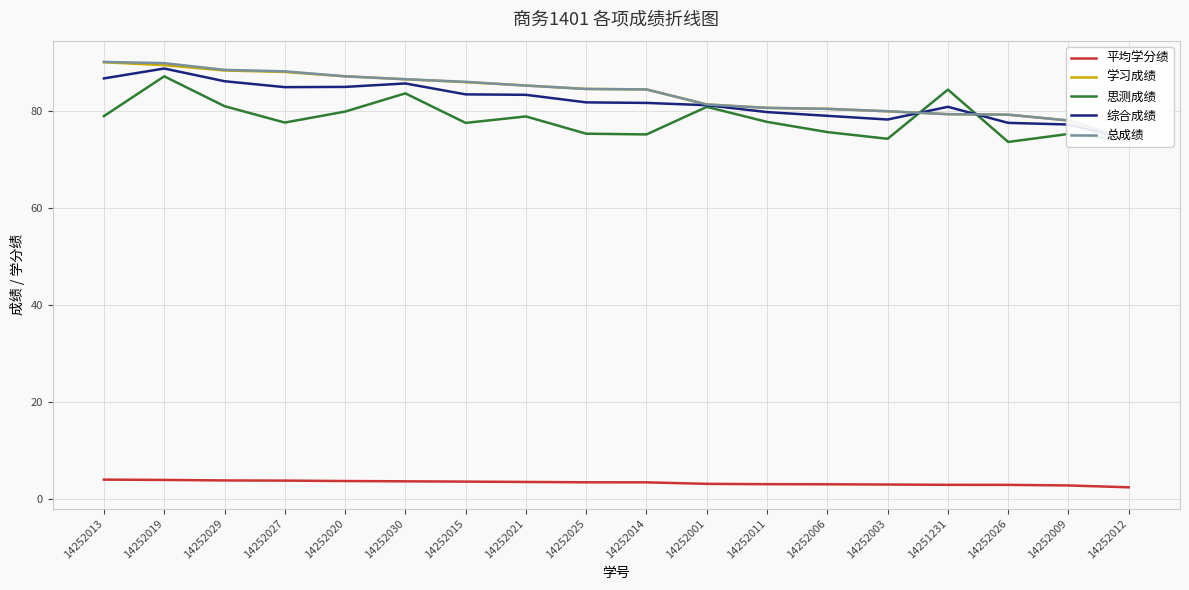

Where does the 总成绩 series first go above 84?

14252013